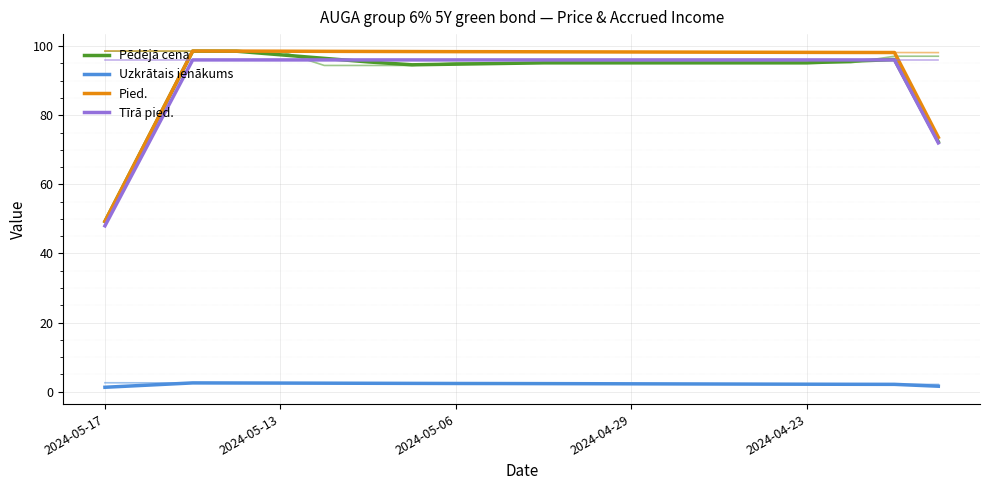

What is the value of the Pēdējā cena point at the 9th from the left?

94.8